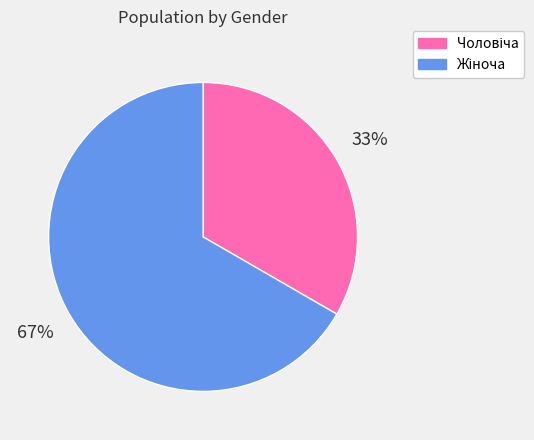

Is there any slice that represents more than half of the pie?

Yes